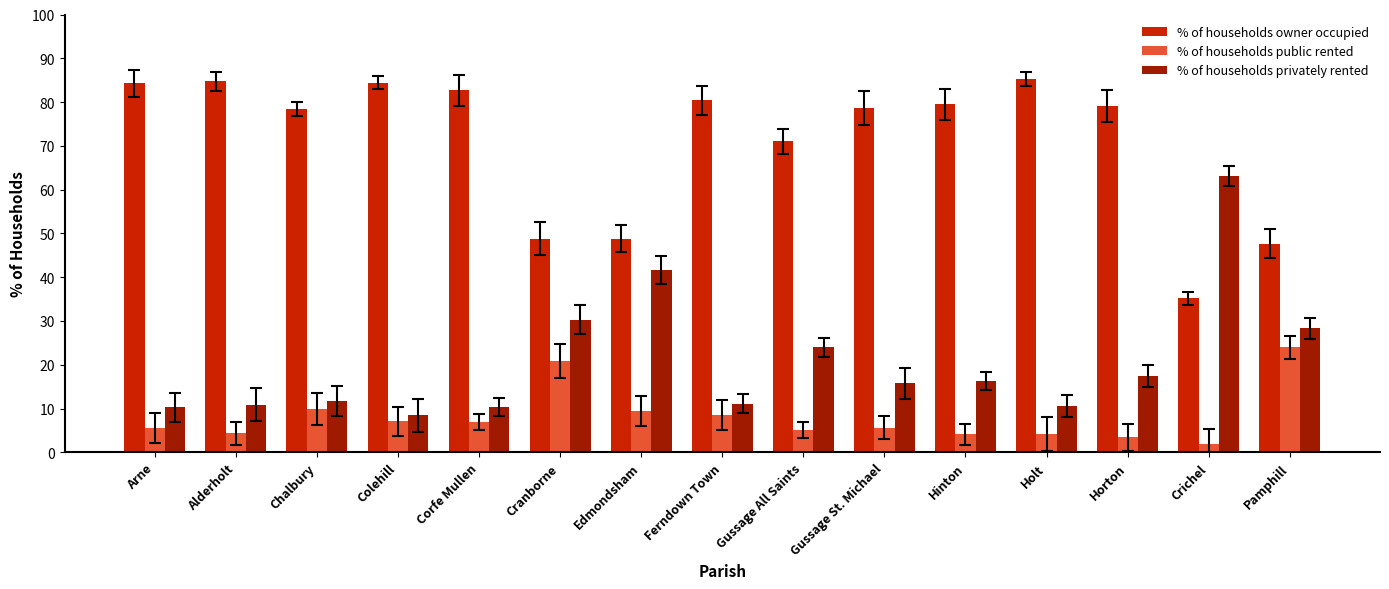

What is the total value across all series at Crichel?

100.0